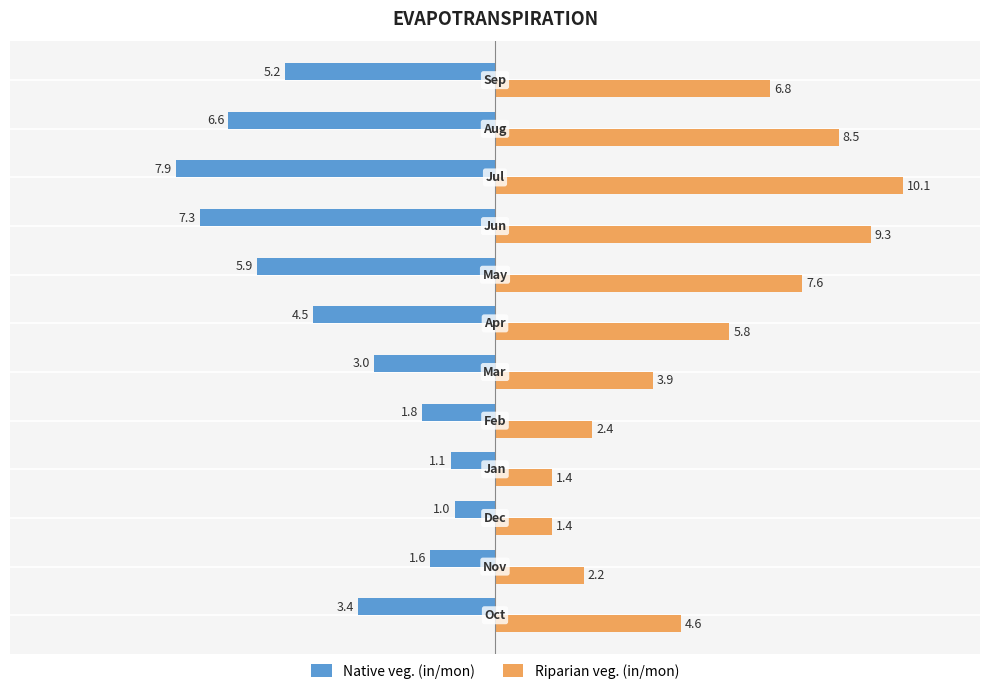

Which series has the largest total across all categories?

Riparian veg. (in/mon)